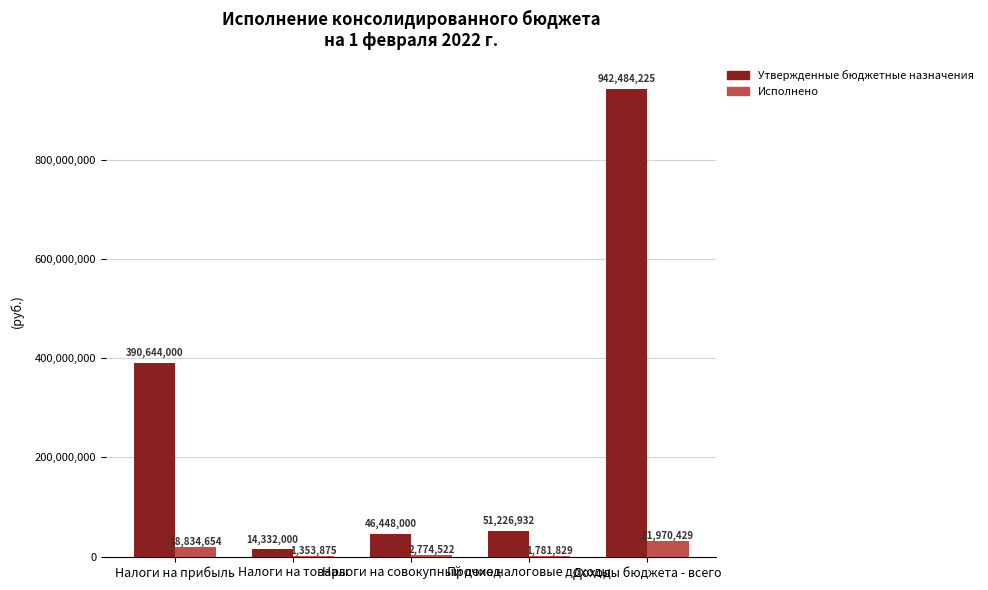

Count the number of categories in the chart.

5